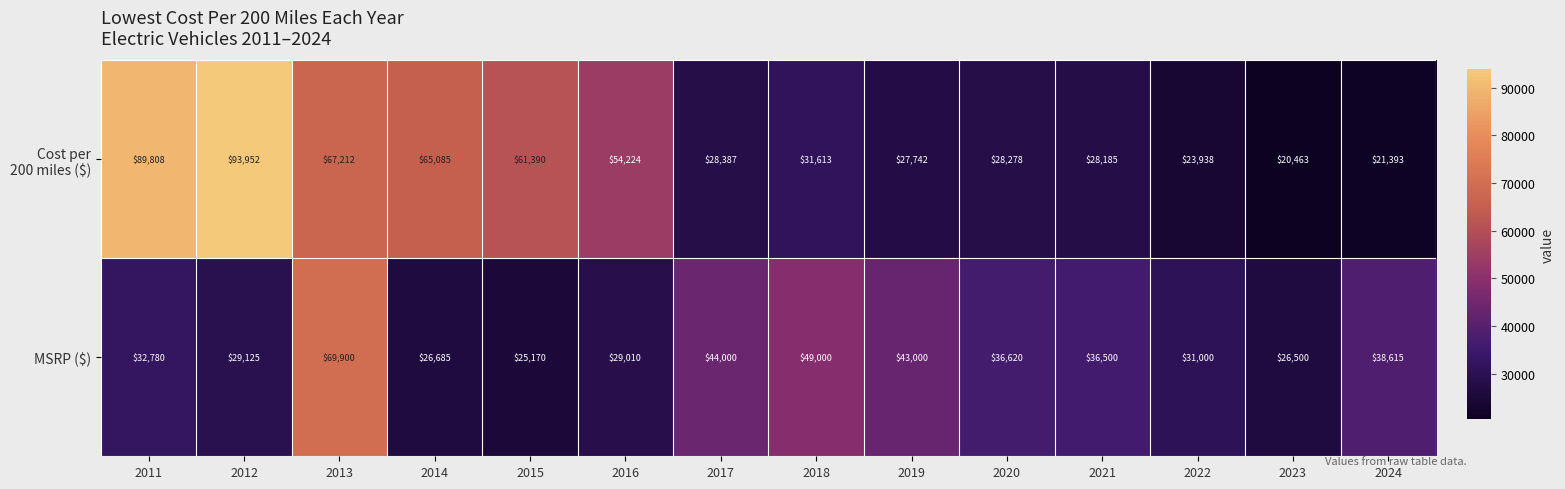

Which category has the lowest value across all series?

2023